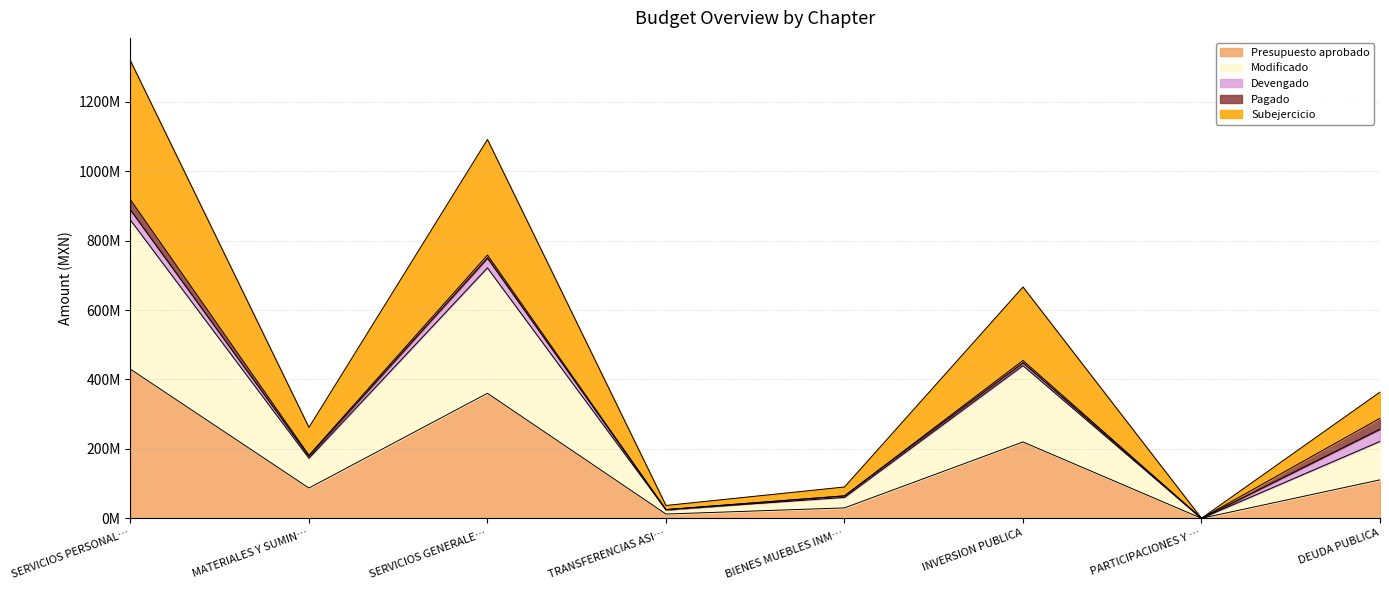

Does the chart have visible grid lines?

Yes